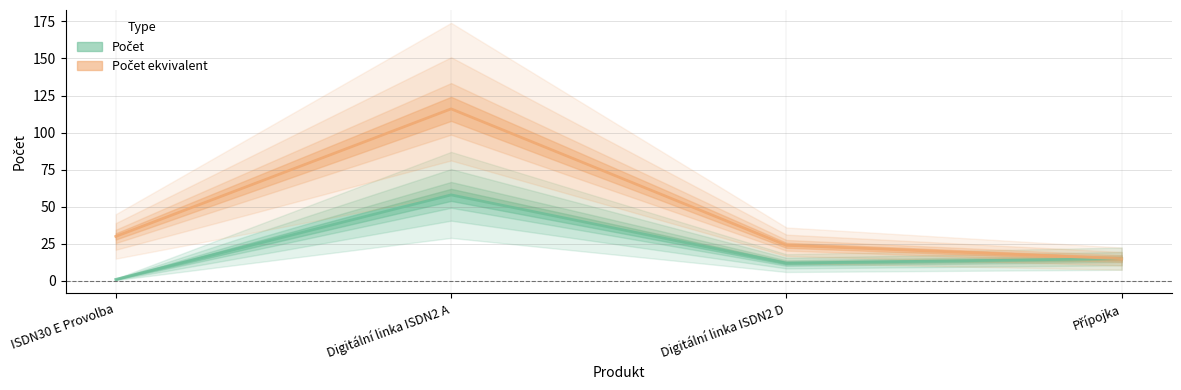

What is the label of the 4th point from the right?

ISDN30 E Provolba